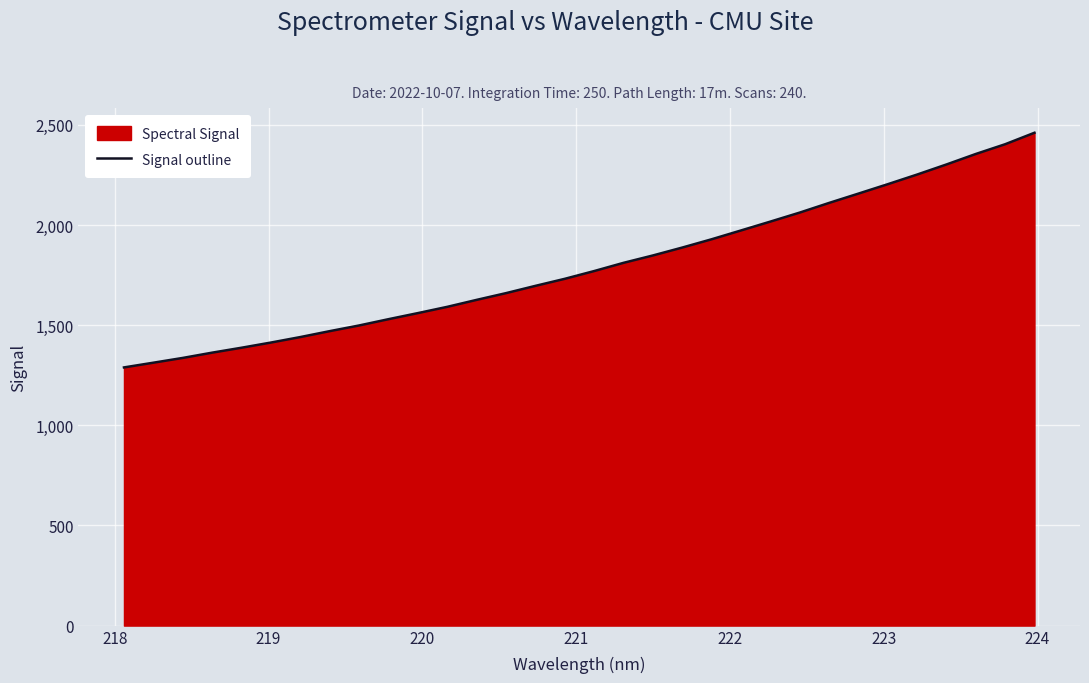

What is the greatest value displayed?

2460.9